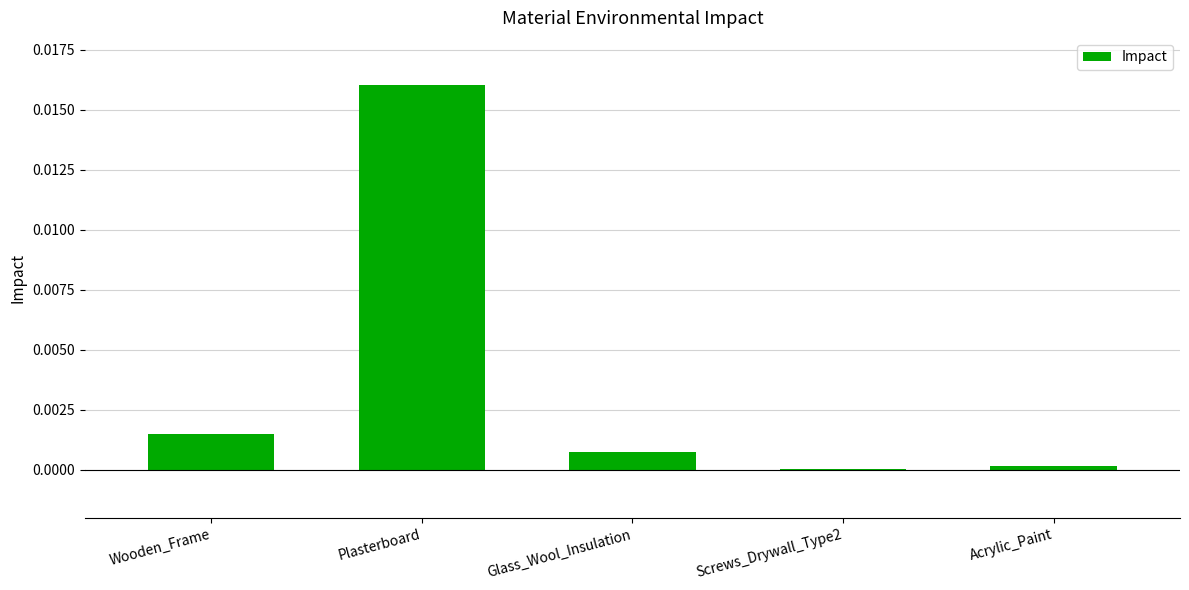

Are the bars horizontal?

No